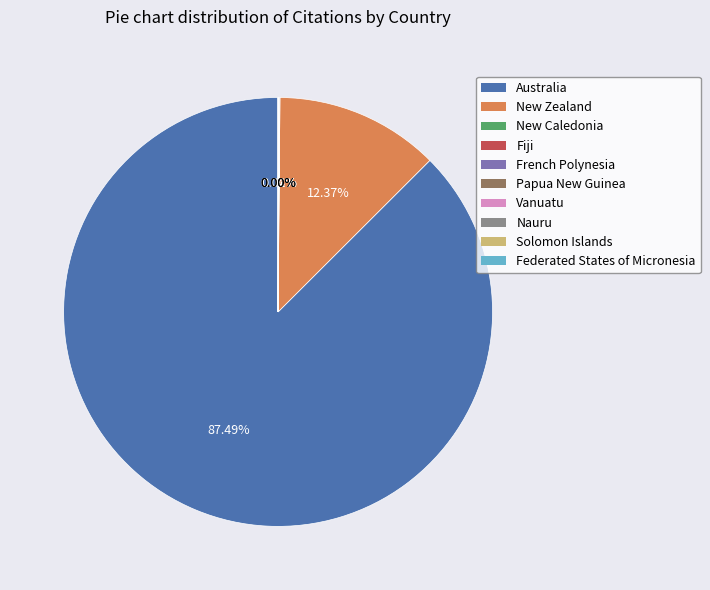

Is Australia the majority of the pie?

Yes